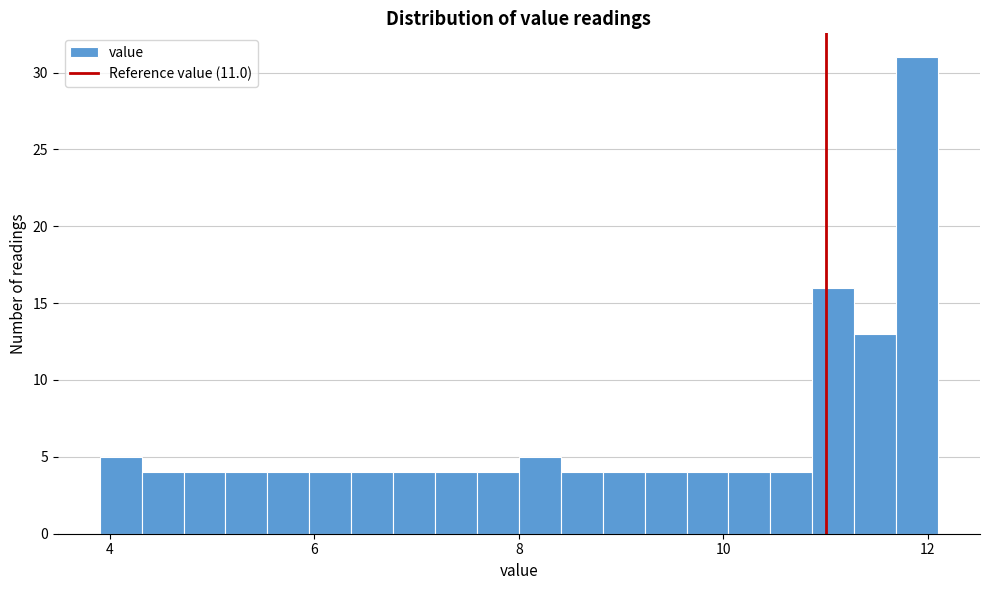

Around what value on the x-axis is the tallest bar? Give the approximate position of its centre, as read against the axis.

11.8